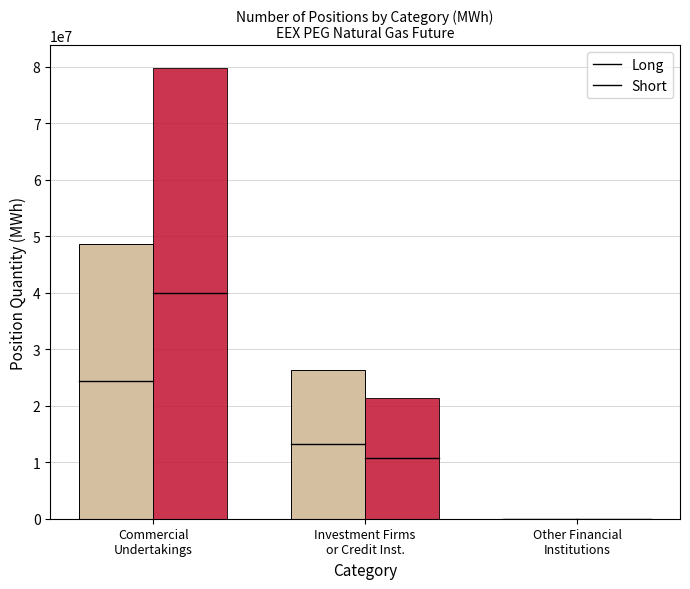

How many groups of bars are there?

3